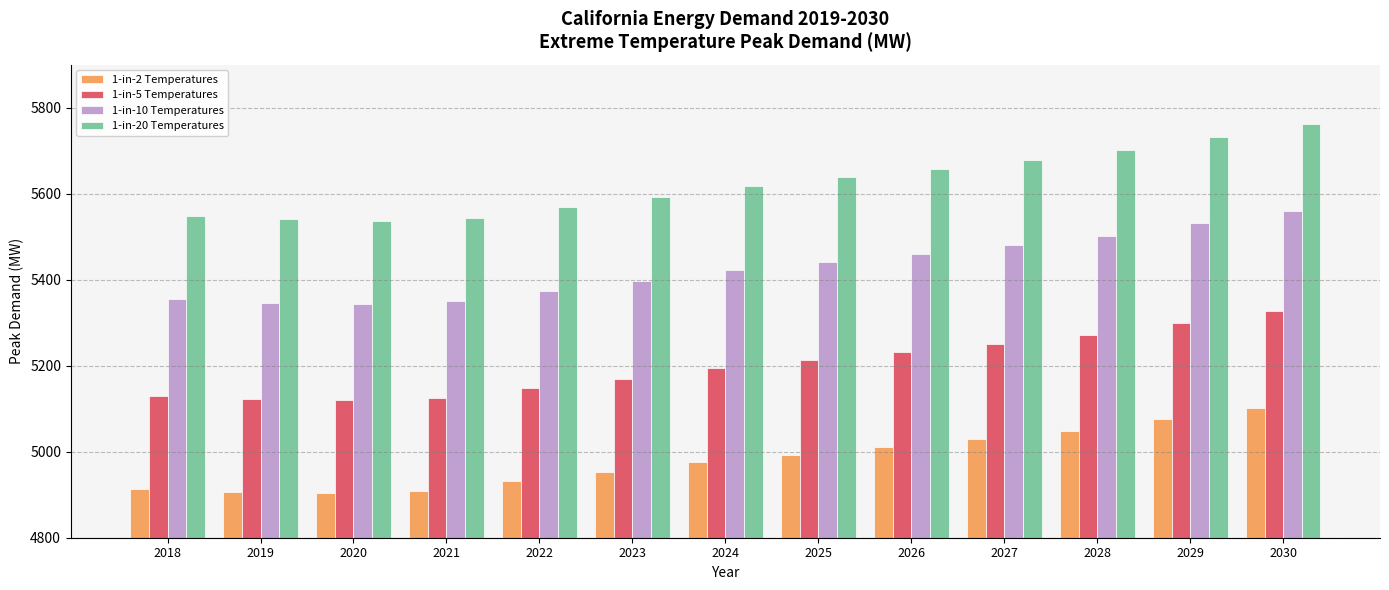

Is it true that 1-in-5 Temperatures equals 5327.0 at 2030?

True